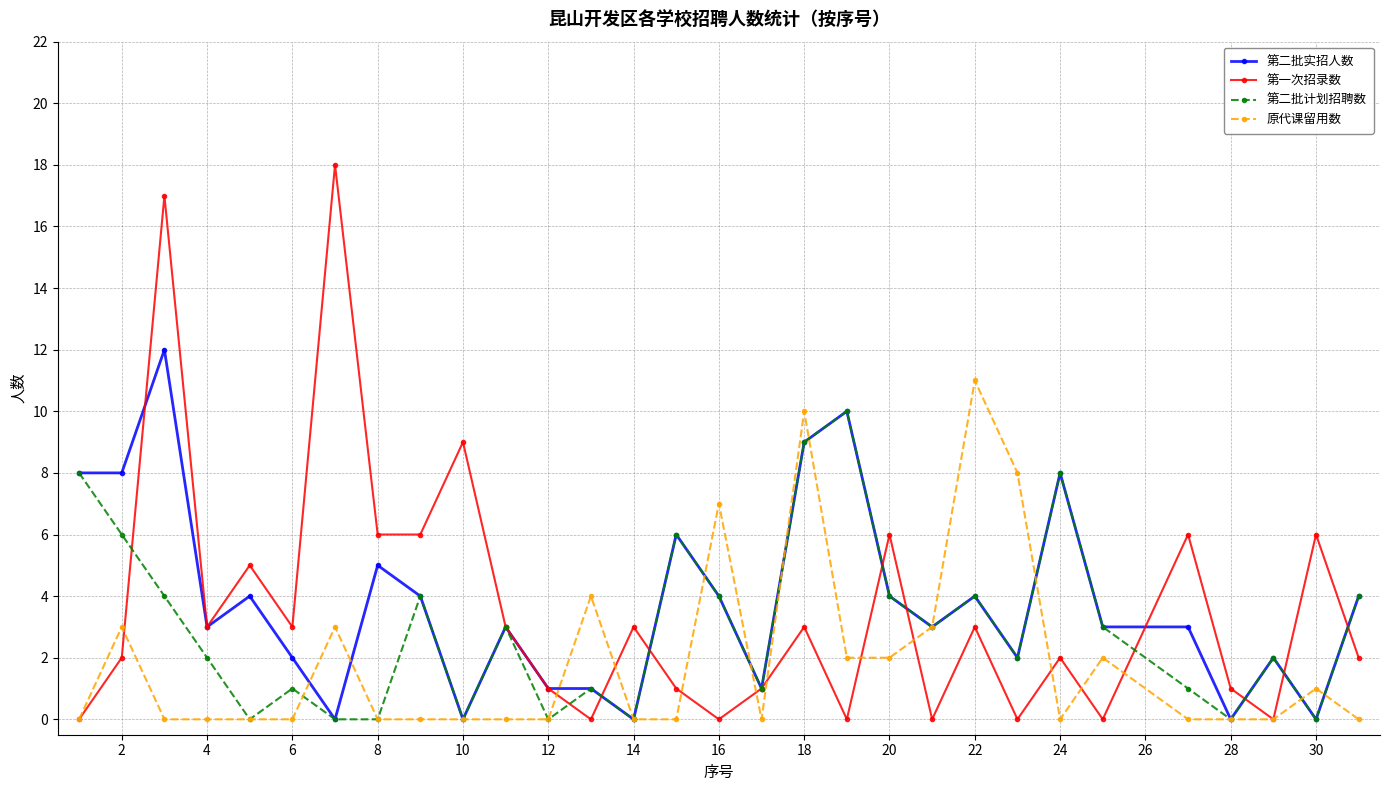

How many lines are shown in the chart?

4